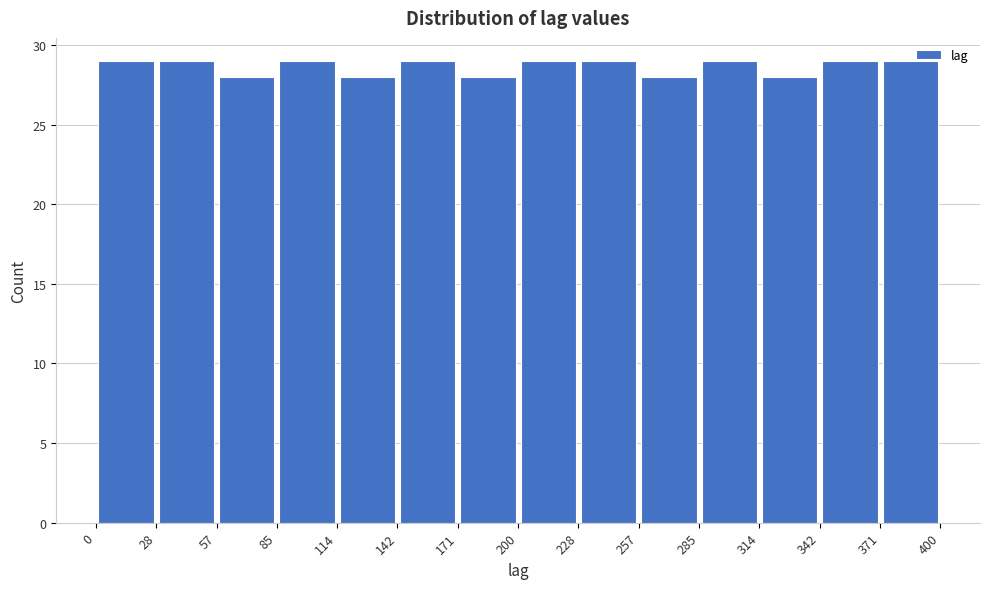

How tall is the bar that spans 342 to 371 on the x-axis? The values are not printed on the chart, so give them approximately, as read against the axis.

29